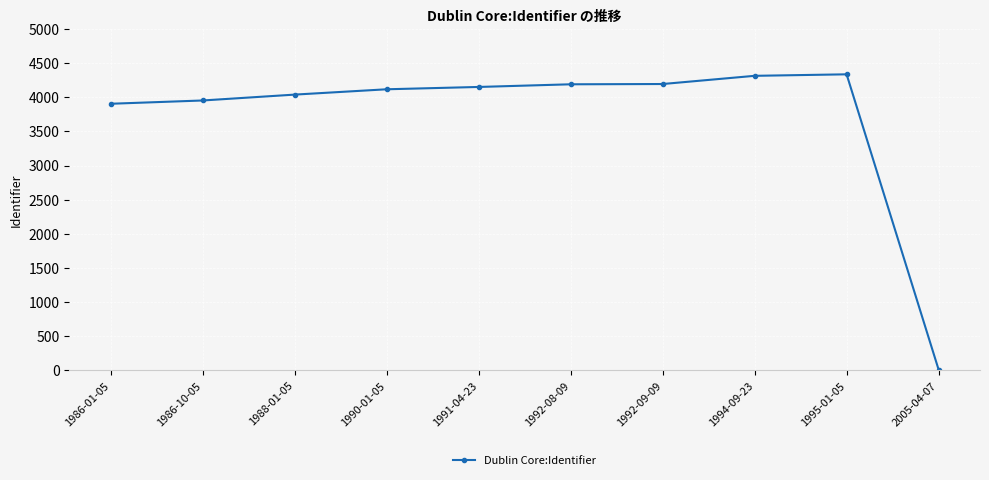

What is the difference between the maximum and minimum values?

4323